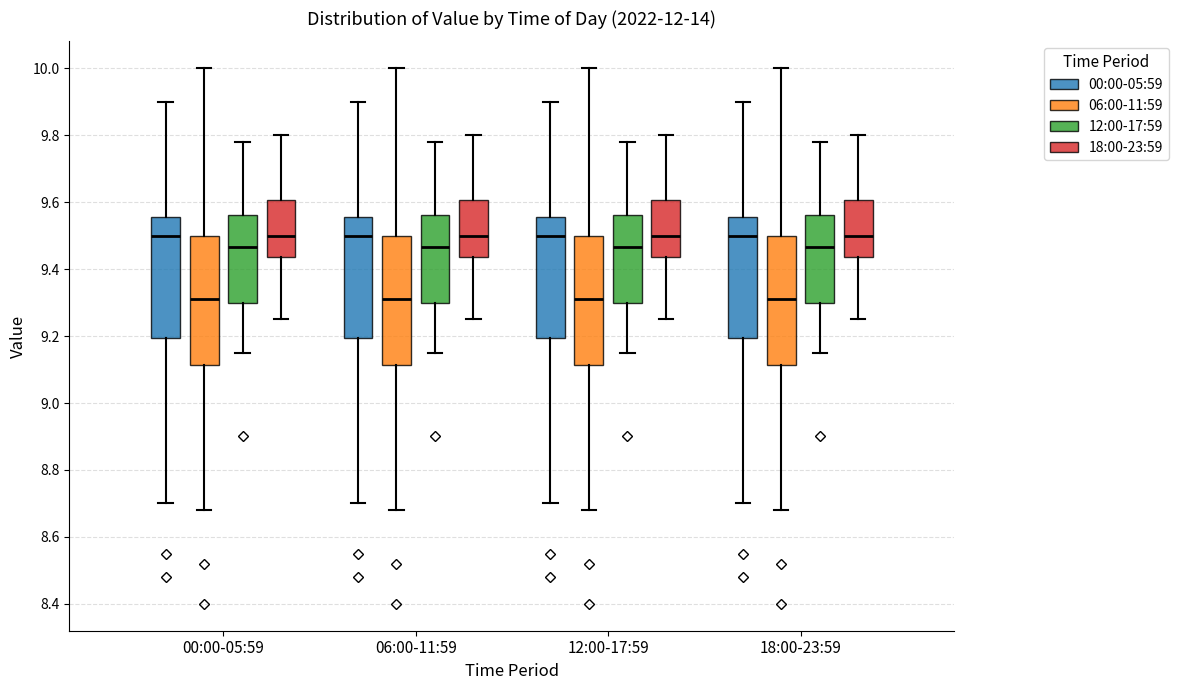

Where does the lower whisker of the box for 06:00-11:59 (06:00-11:59) end on the y-axis? The values are not printed on the chart, so give them approximately, as read against the axis.

8.68